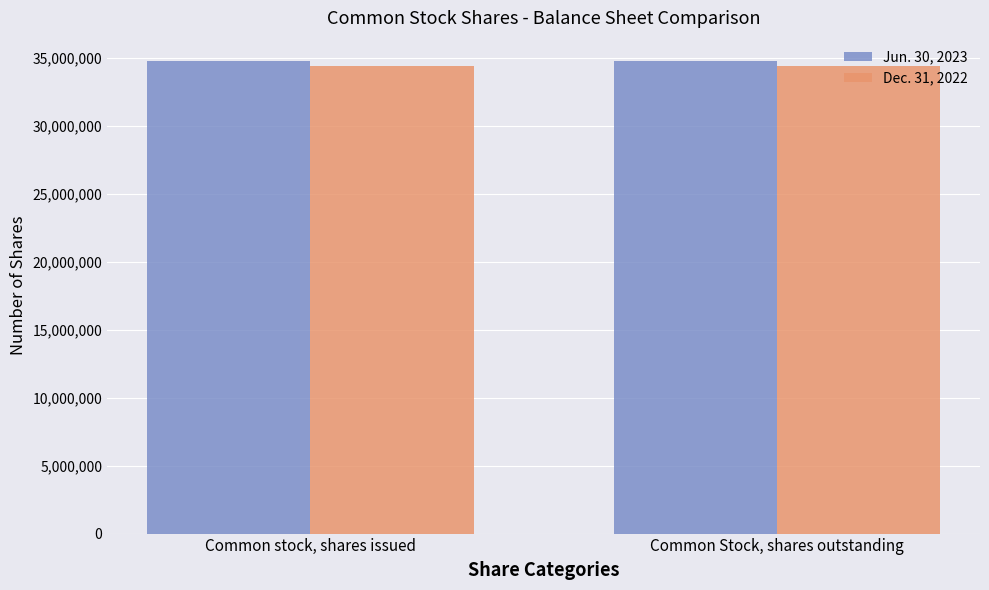

How many bars are there in total?

4